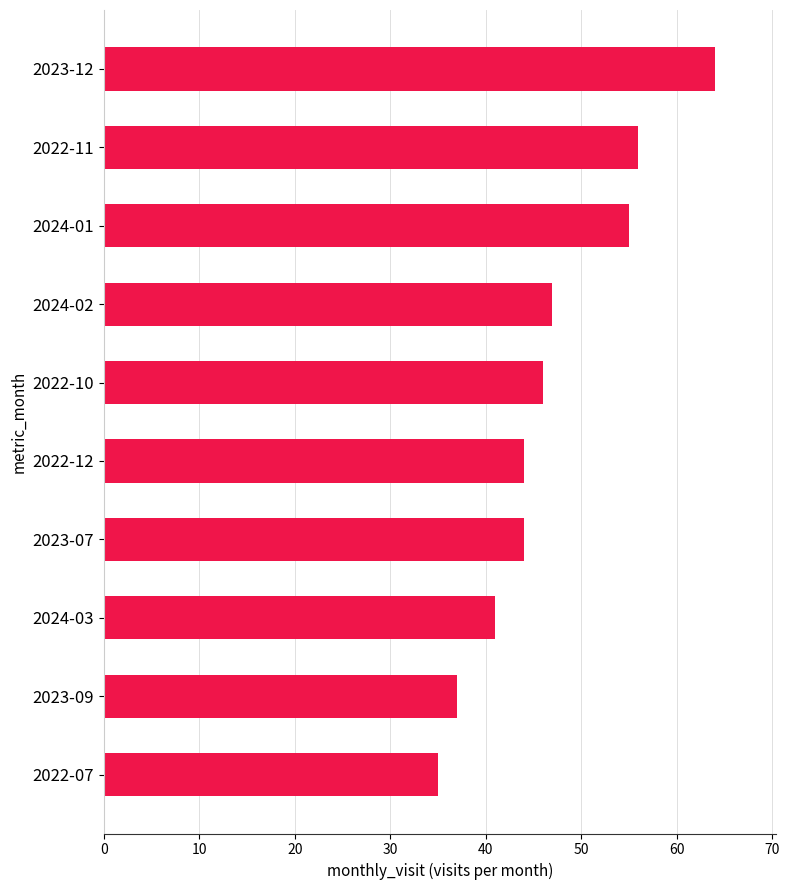

What is the difference between the maximum and second lowest values?

27